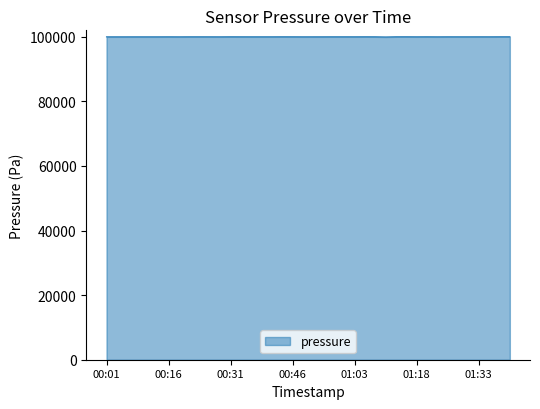

What is the maximum value shown in the chart?

99975.8